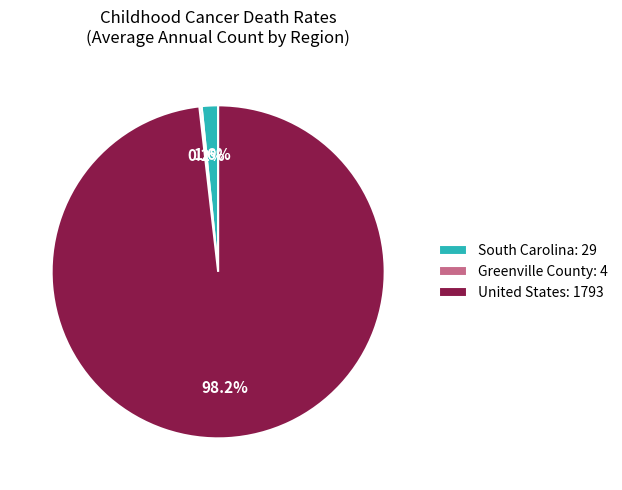

Between South Carolina and United States, which is larger?

United States